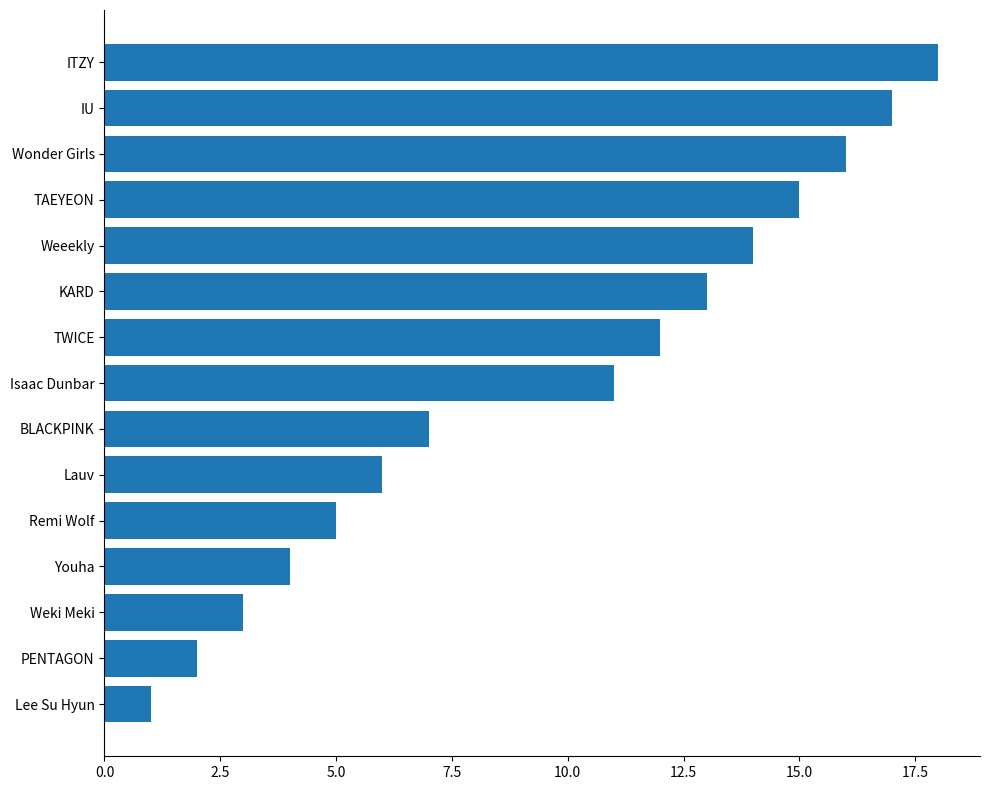

How many values are below 11?

7